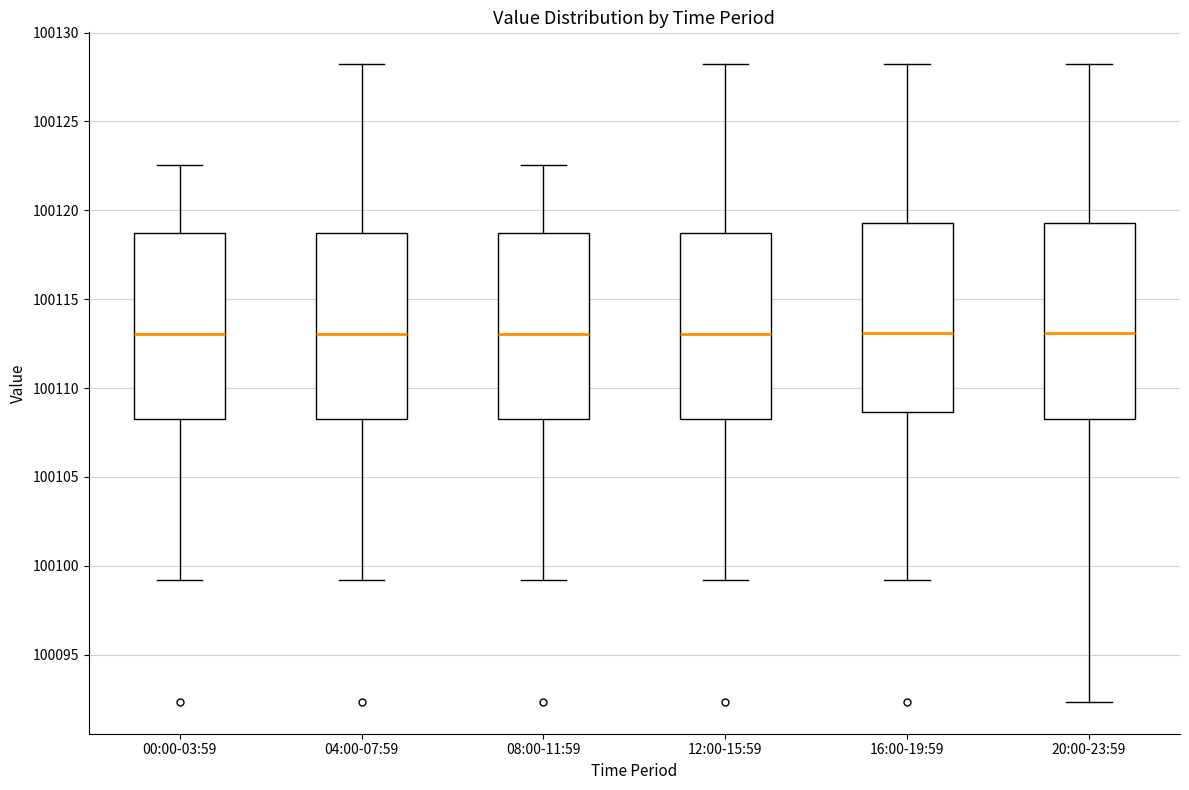

Reading left to right, read every box against the y-axis: the position of its median line, the range the box covers, and the ends of its whiskers. The values are not printed on the chart, so give them approximately, as read against the axis.

00:00-03:59: median 100113.0, box 100108.5 to 100118.5, whiskers 100099.0 to 100122.5
04:00-07:59: median 100113.0, box 100108.5 to 100118.5, whiskers 100099.0 to 100128.0
08:00-11:59: median 100113.0, box 100108.5 to 100118.5, whiskers 100099.0 to 100122.5
12:00-15:59: median 100113.0, box 100108.5 to 100119.0, whiskers 100099.0 to 100128.0
16:00-19:59: median 100113.0, box 100108.5 to 100119.5, whiskers 100099.0 to 100128.0
20:00-23:59: median 100113.0, box 100108.5 to 100119.5, whiskers 100092.5 to 100128.0